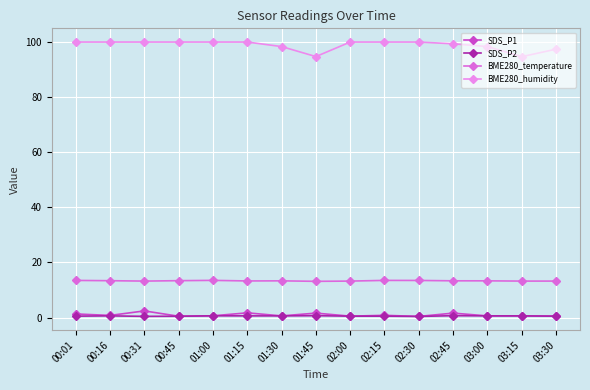

True or false: SDS_P1 and BME280_temperature cross at least once.

False